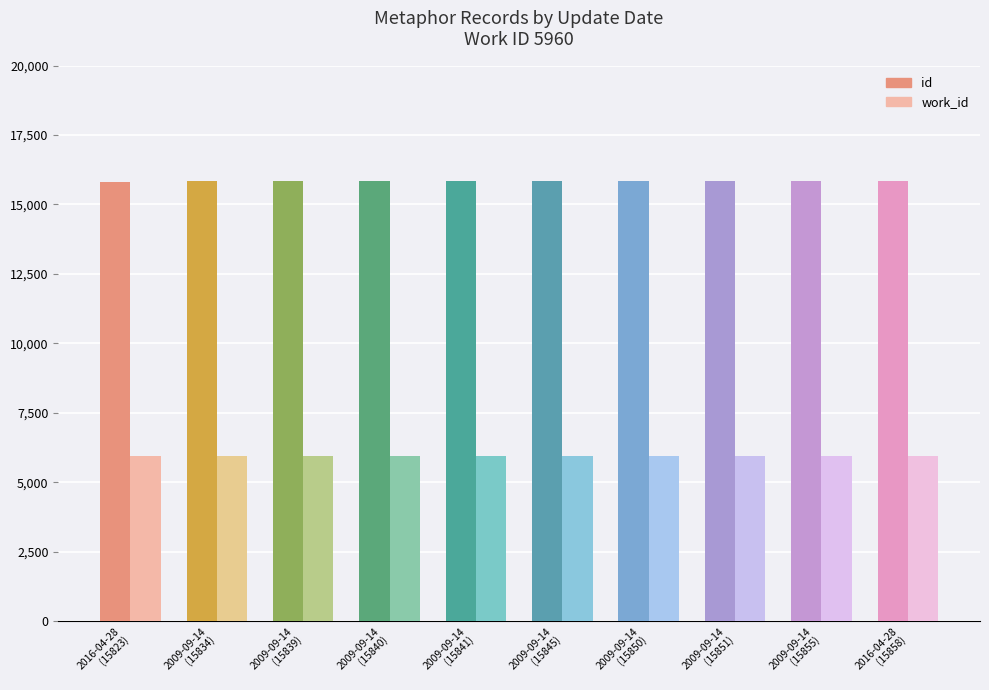

What is the label of the 10th bar from the right?

2016-04-28
(15823)